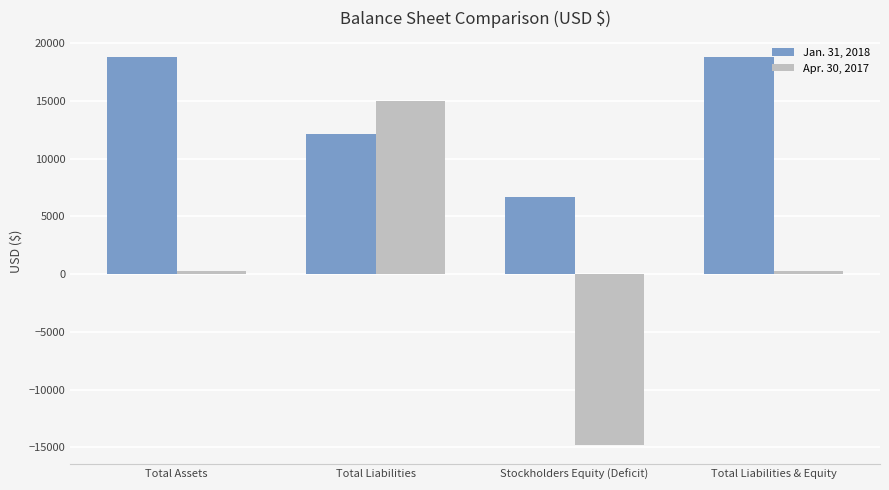

List the series in order of their overall mean, highest first.

Jan. 31, 2018, Apr. 30, 2017